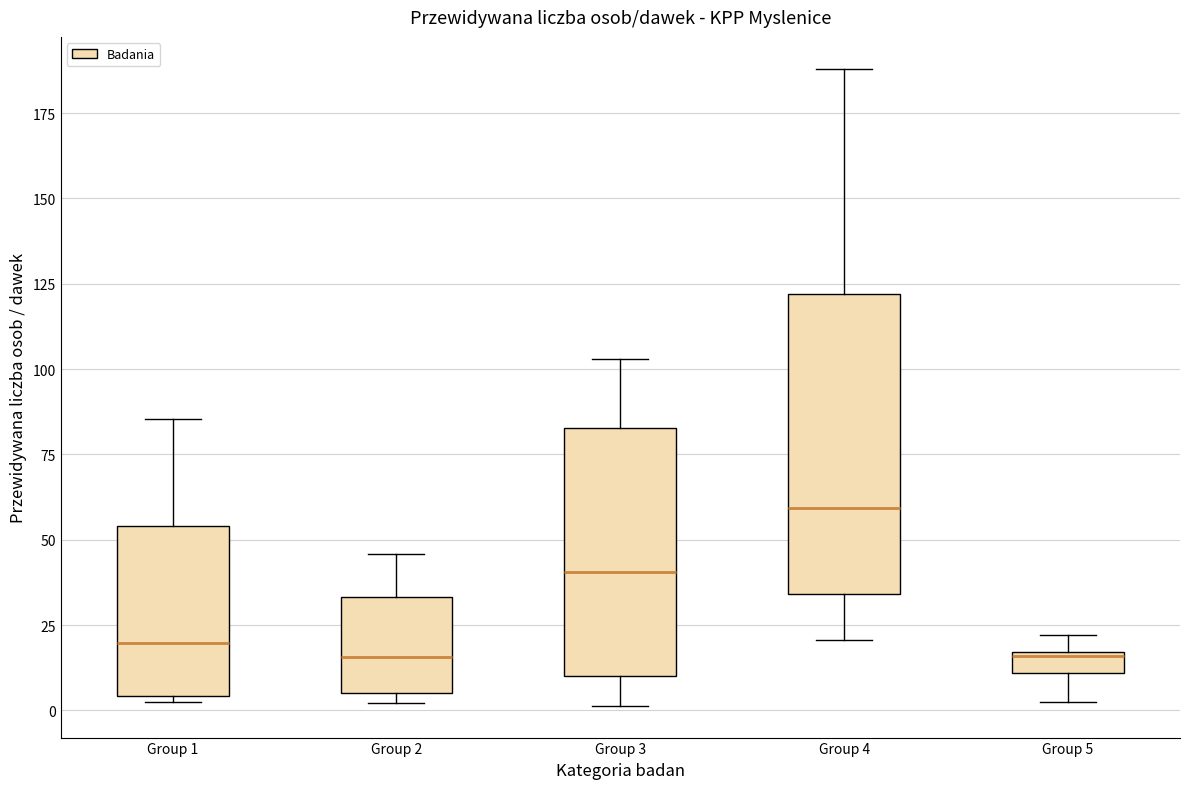

Where does the median line of the box for Group 1 sit on the y-axis? The values are not printed on the chart, so give them approximately, as read against the axis.

20